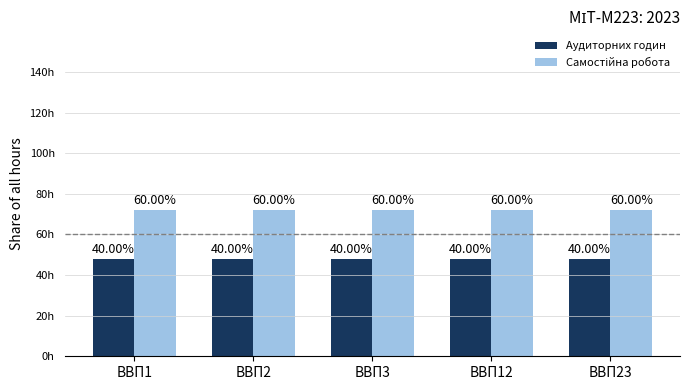

True or false: Аудиторних годин has a value of 48 at ВВП3.

True